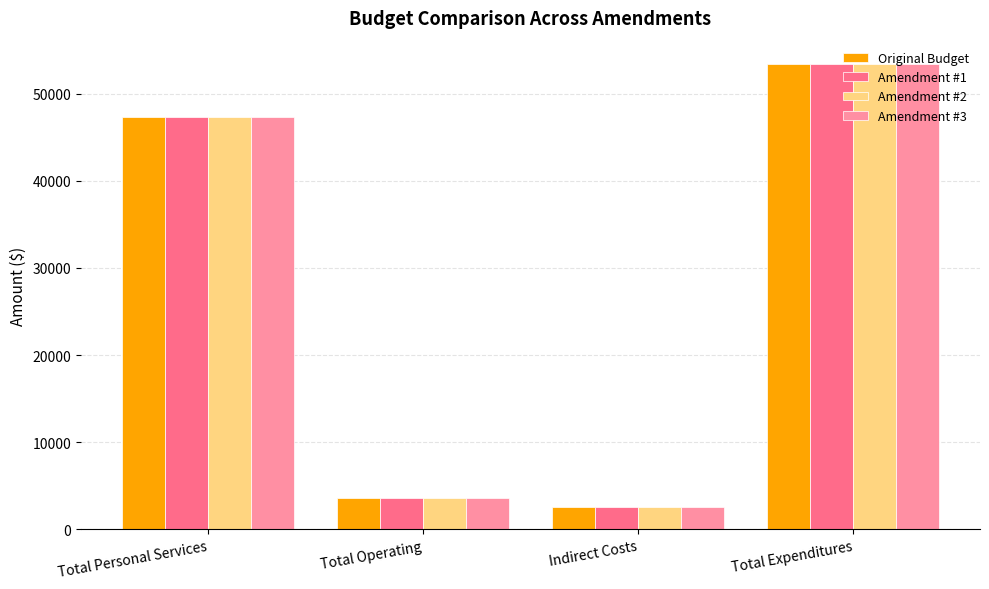

Which category has the highest value across all series?

Total Expenditures